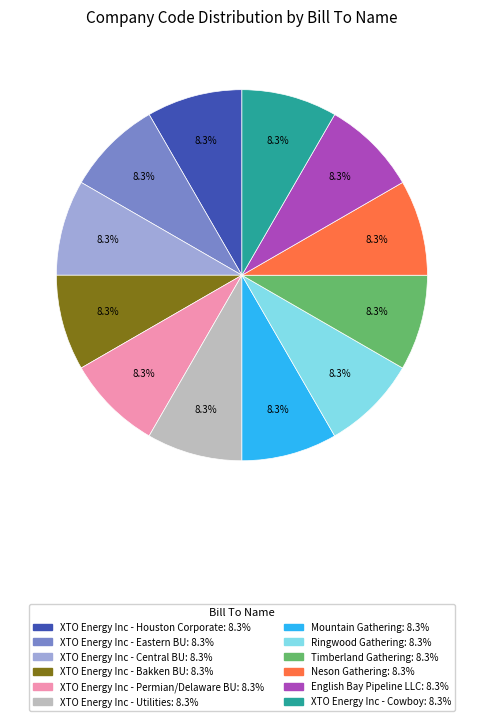

How much of the chart is everything except English Bay Pipeline LLC?

91.4%